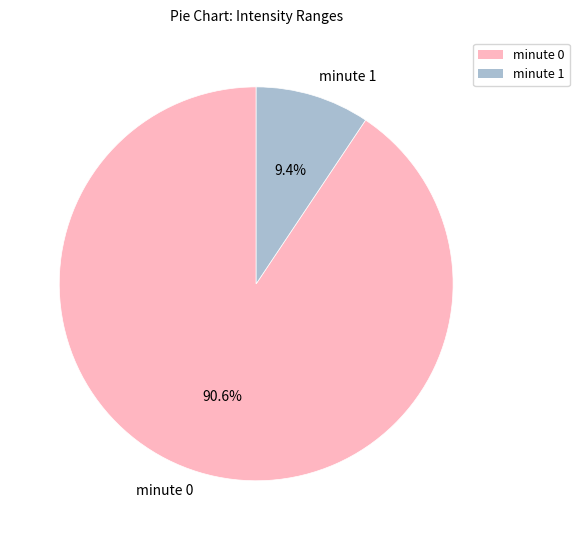

Does any single category account for the majority?

Yes